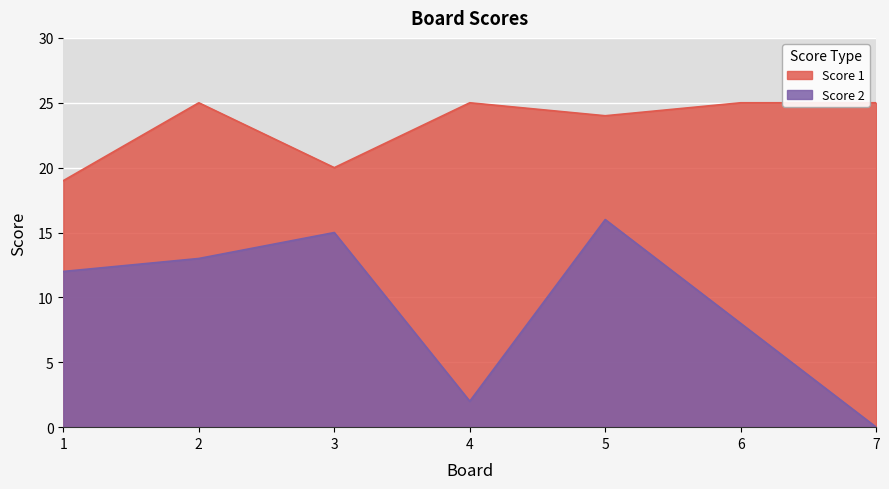

What are all the series names shown in the legend?

Score 1, Score 2